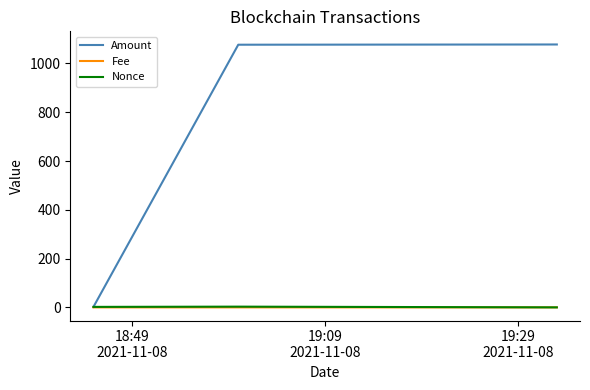

Which series has the largest total across all categories?

Amount